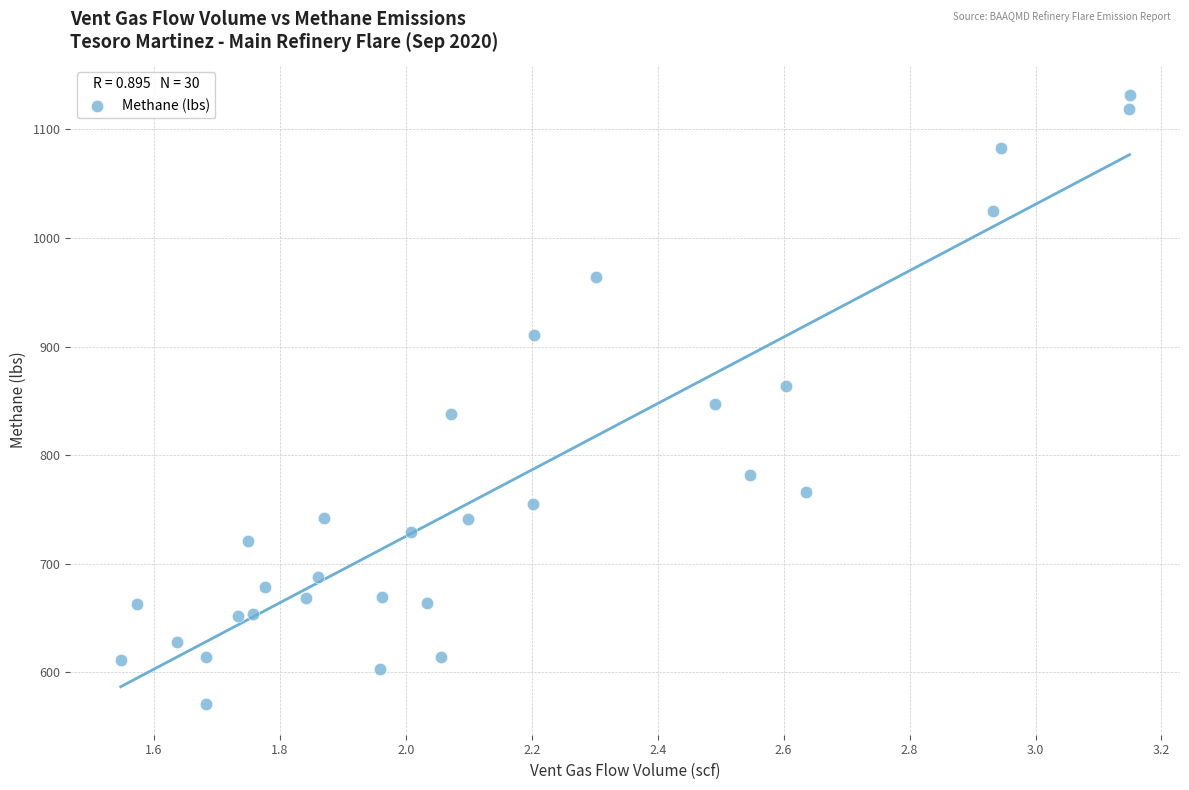

What is the range of X values (max minus min)?

1.6